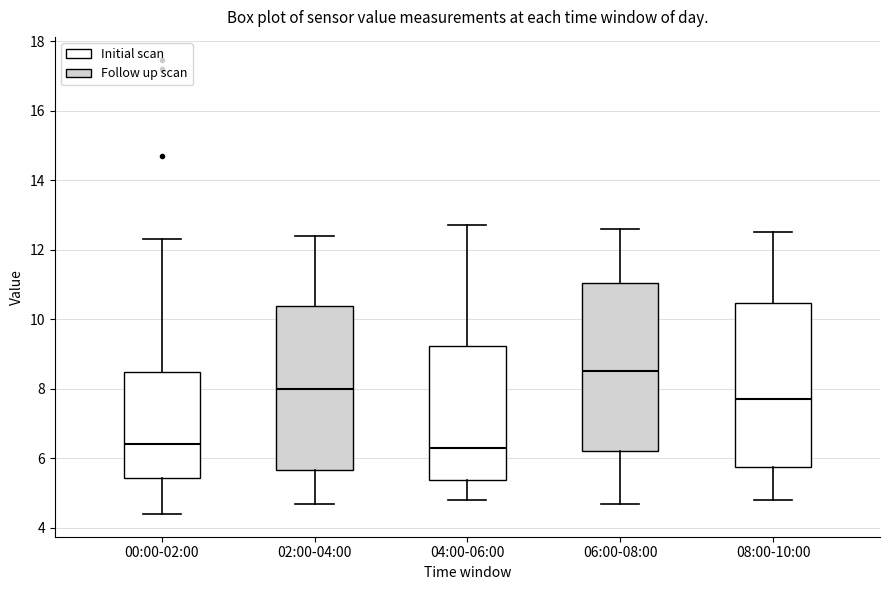

Which box's median line is the highest?

06:00-08:00